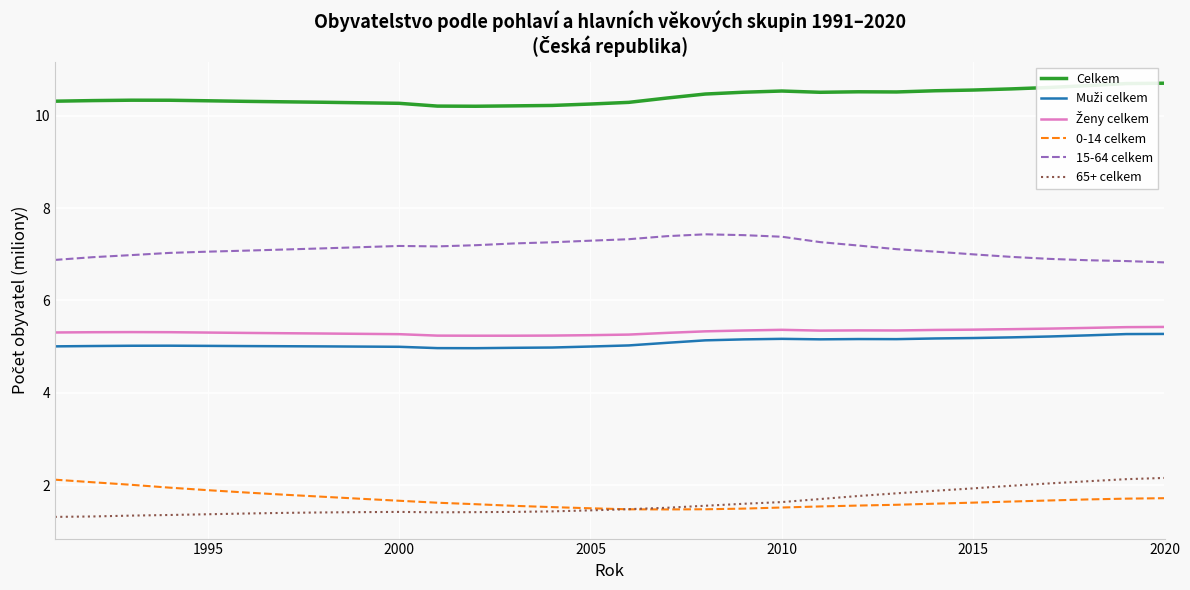

What is the minimum value shown in the chart?

1.3